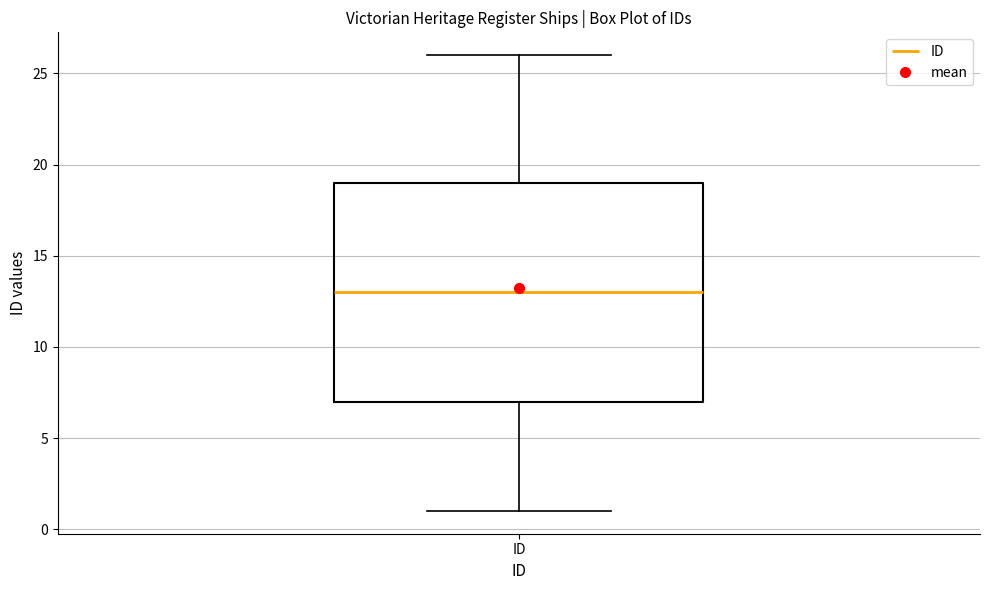

Transcribe this box plot: give where the median line is, the range the box spans, and where the two whiskers end, as read against the y-axis. The values are not printed on the chart, so give them approximately, as read against the axis.

median 13, box 7 to 19, whiskers 1 to 26